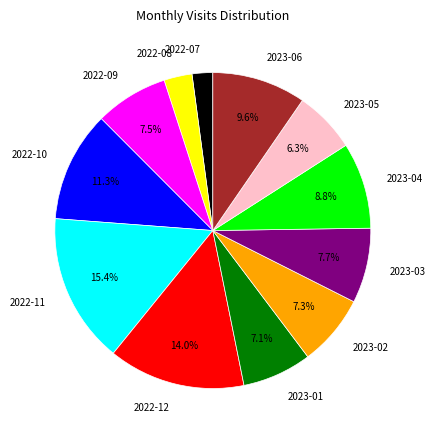

What percentage is the 2022-08 slice, to the nearest percent?

3%